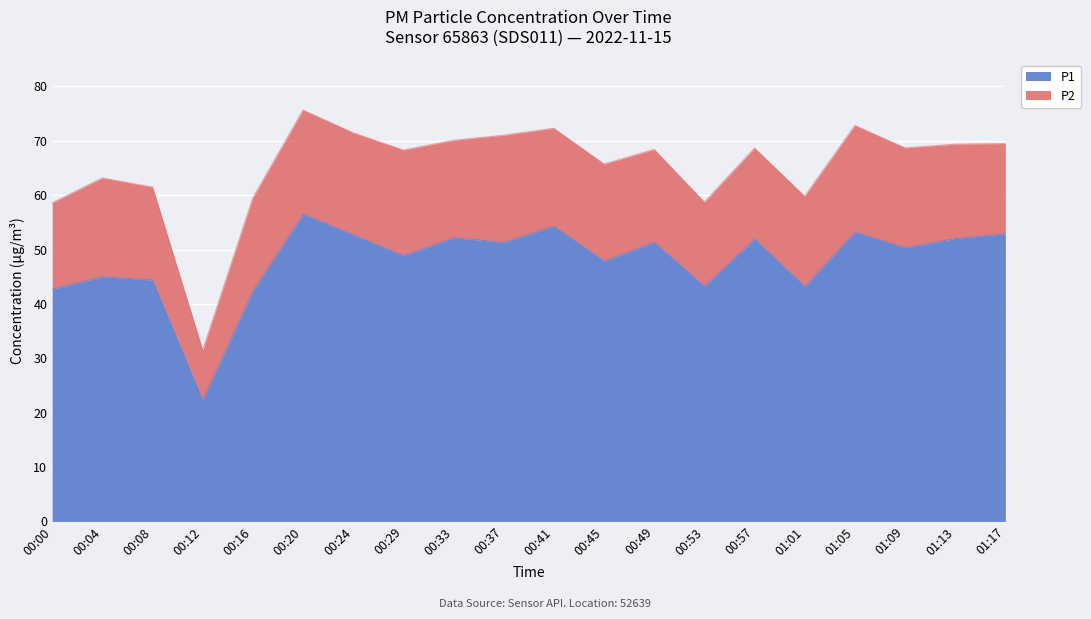

How many lines are shown in the chart?

2